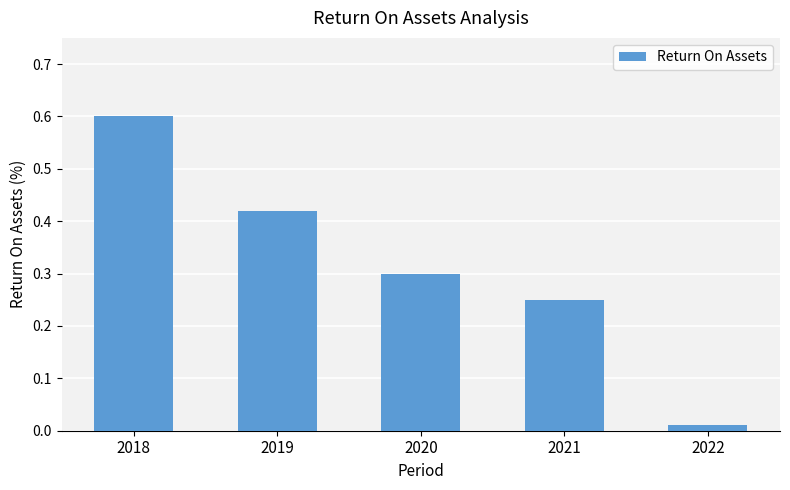

What is the difference between the maximum and minimum values?

0.6